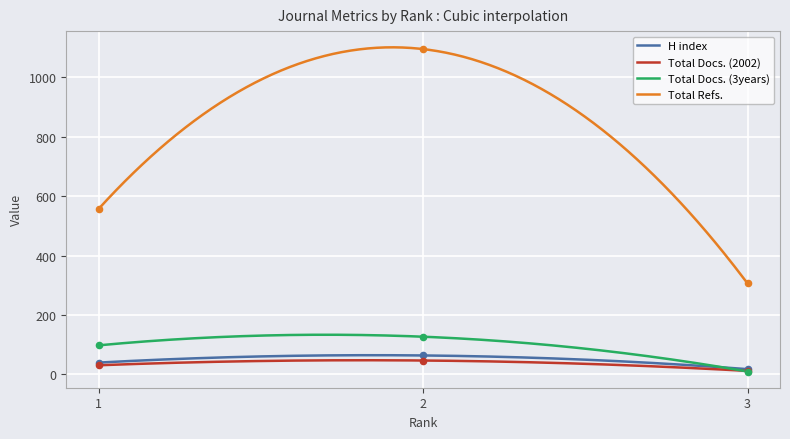

Is the value of Total Refs. at 2 greater than the value of Total Docs. (2002) at 3?

Yes